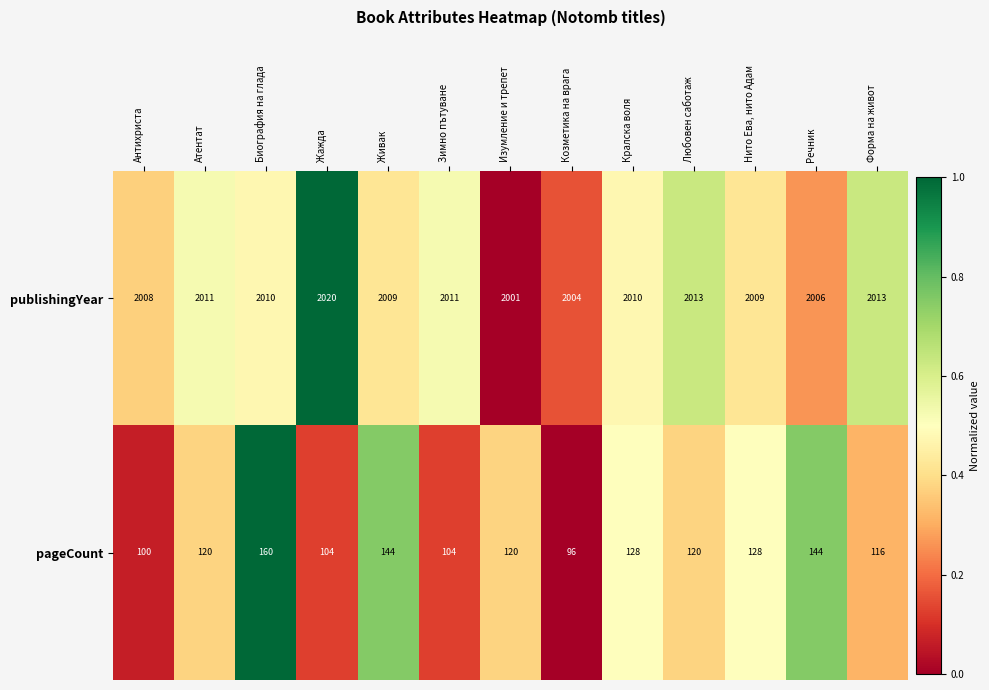

How many distinct data groups are displayed?

2